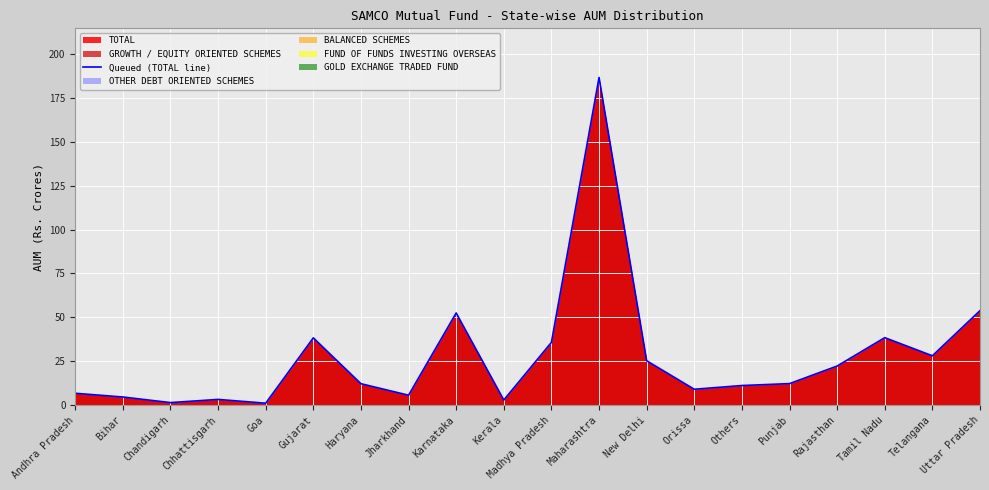

How many lines are shown in the chart?

1